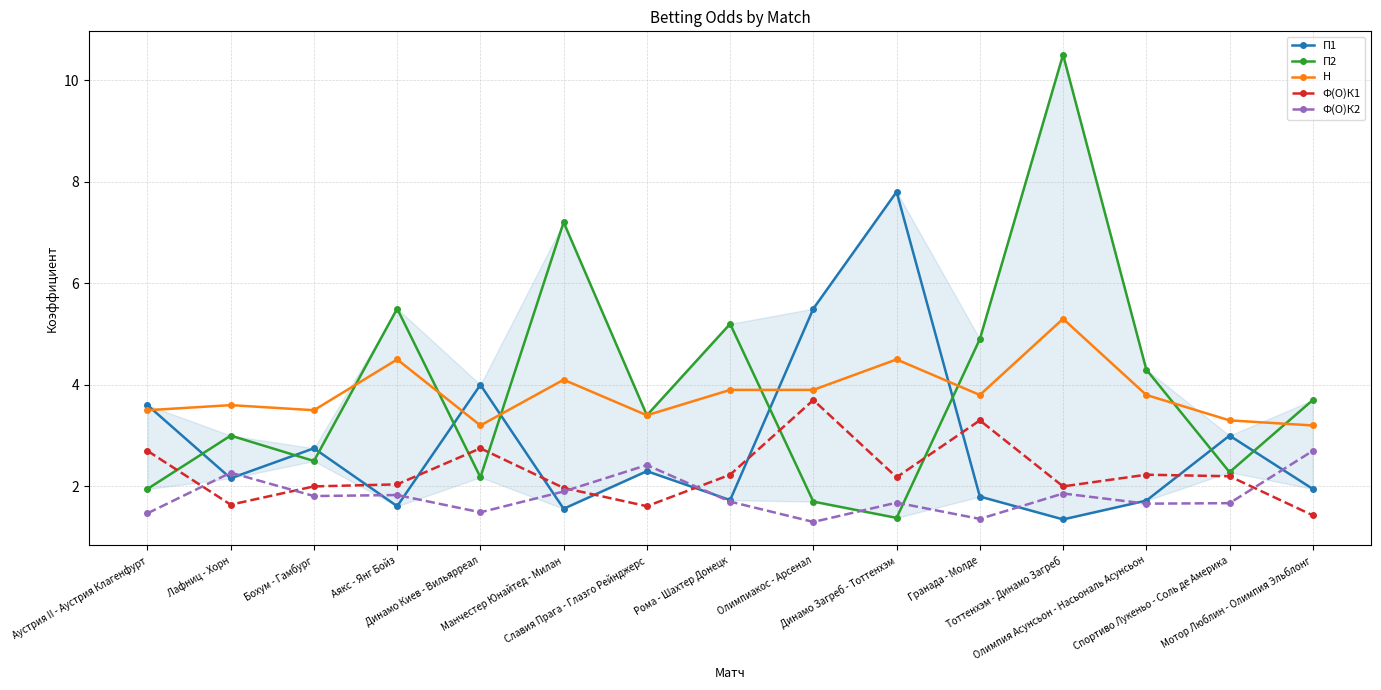

Reading left to right, transcribe all the data shown in this chart.

П1: 3.6	2.2	2.8	1.6	4.0	1.6	2.3	1.7	5.5	7.8	1.8	1.4	1.7	3.0	1.9
П2: 1.9	3.0	2.5	5.5	2.2	7.2	3.4	5.2	1.7	1.4	4.9	10.5	4.3	2.3	3.7
Н: 3.5	3.6	3.5	4.5	3.2	4.1	3.4	3.9	3.9	4.5	3.8	5.3	3.8	3.3	3.2
Ф(О)К1: 2.7	1.6	2.0	2.0	2.8	2.0	1.6	2.2	3.7	2.2	3.3	2.0	2.2	2.2	1.4
Ф(О)К2: 1.5	2.3	1.8	1.8	1.5	1.9	2.4	1.7	1.3	1.7	1.4	1.9	1.7	1.7	2.7